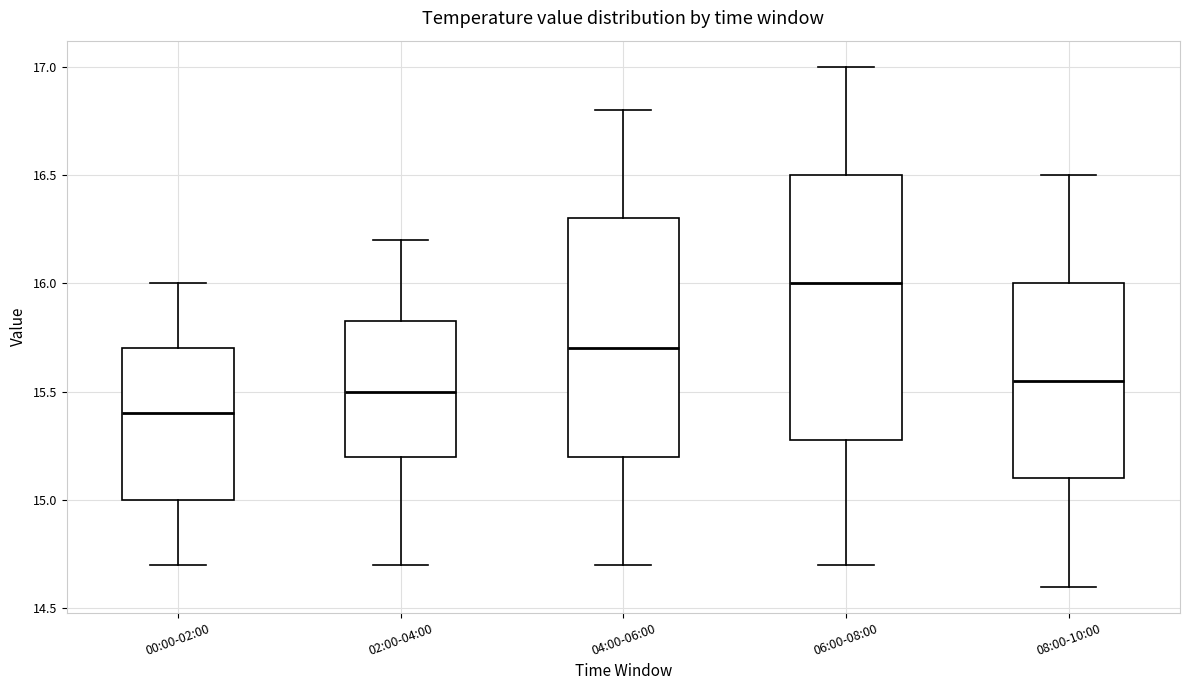

Where is the lower edge of the box for 04:00-06:00 on the y-axis? The values are not printed on the chart, so give them approximately, as read against the axis.

15.20